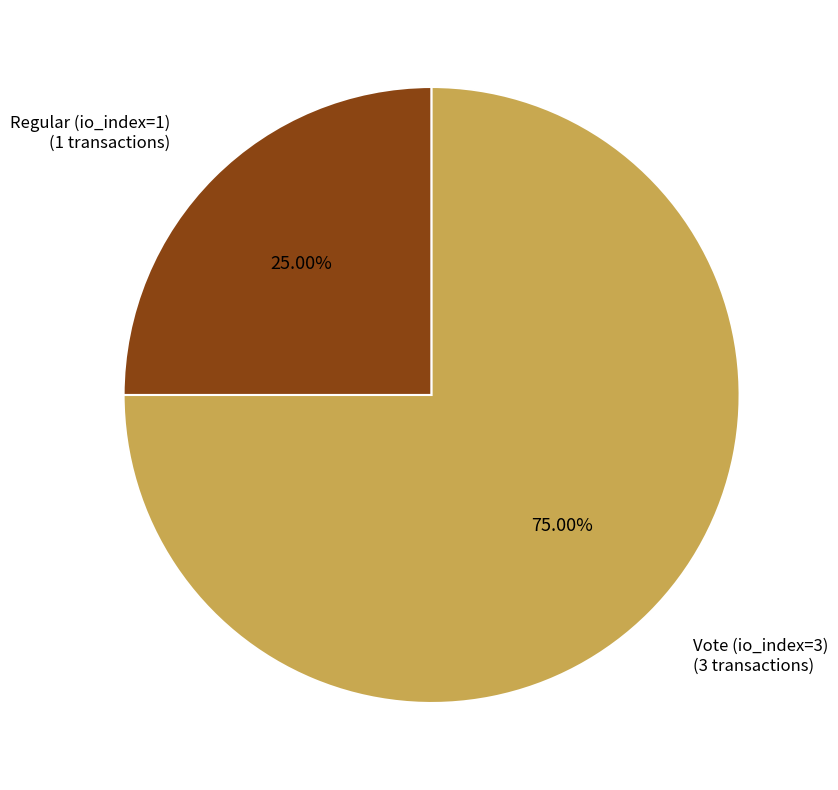

To the nearest percent, what portion does Regular (io_index=1) represent?

25%